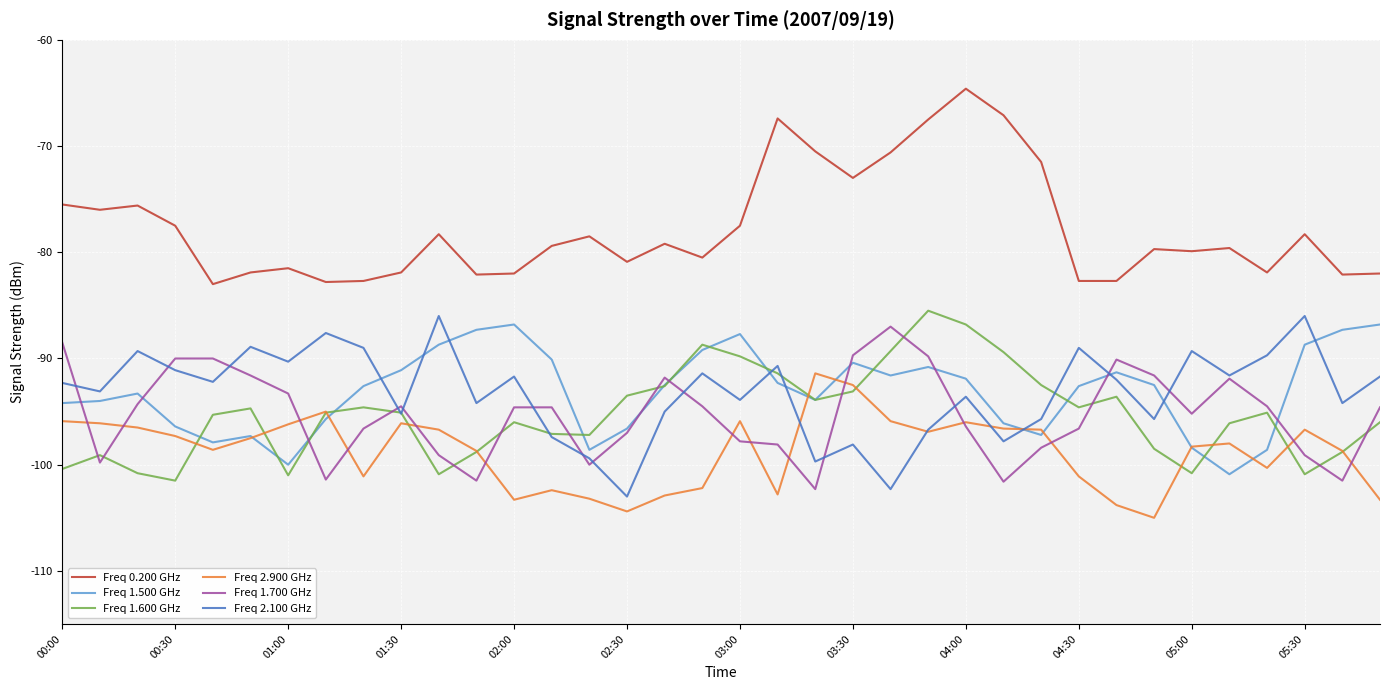

Which series has the largest total across all categories?

Freq 0.200 GHz